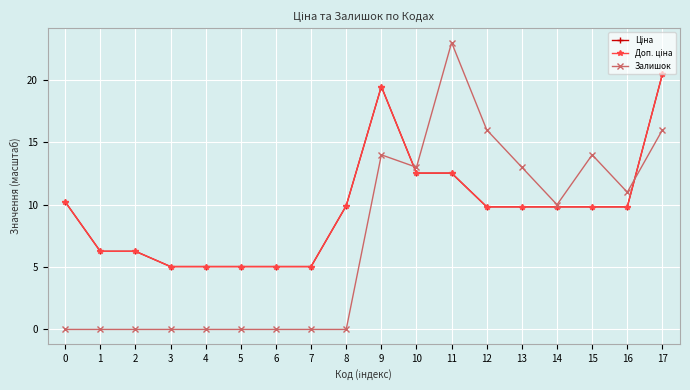

Reading left to right, what are all the values shown in this chart?

Ціна: 0=10.2	1=6.3	2=6.3	3=5.0	4=5.0	5=5.0	6=5.0	7=5.0	8=9.9	9=19.5	10=12.5	11=12.5	12=9.8	13=9.8	14=9.8	15=9.8	16=9.8	17=20.5
Доп. ціна: 0=10.2	1=6.3	2=6.3	3=5.0	4=5.0	5=5.0	6=5.0	7=5.0	8=9.9	9=19.5	10=12.5	11=12.5	12=9.8	13=9.8	14=9.8	15=9.8	16=9.8	17=20.5
Залишок: 0=0.0	1=0.0	2=0.0	3=0.0	4=0.0	5=0.0	6=0.0	7=0.0	8=0.0	9=14.0	10=13.0	11=23.0	12=16.0	13=13.0	14=10.0	15=14.0	16=11.0	17=16.0